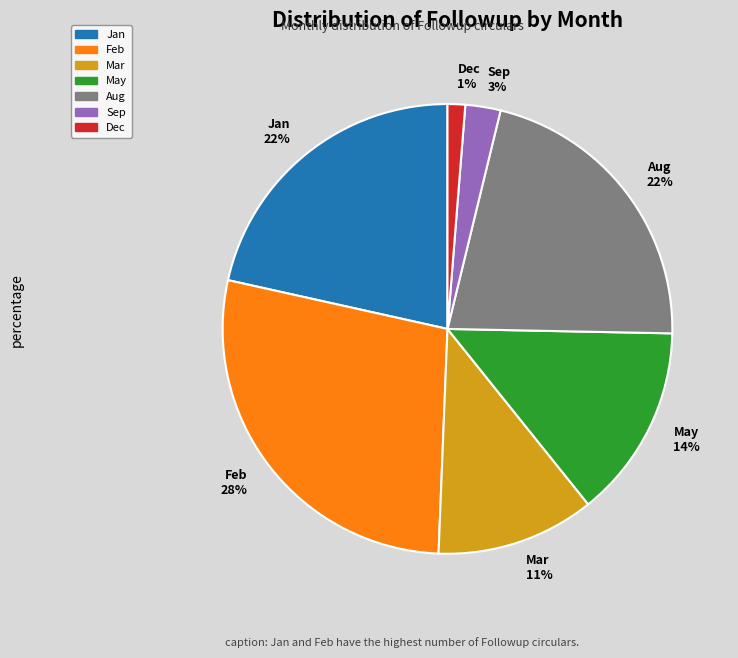

Is it true that Feb is 28% of the pie?

True